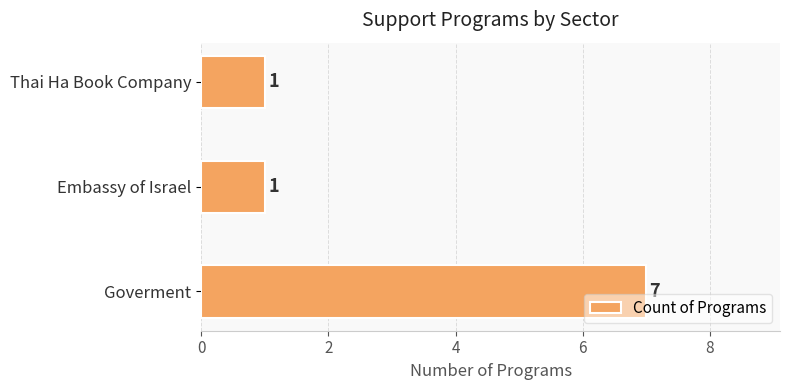

Reading bottom to top, list all the values displayed in this chart.

7	1	1